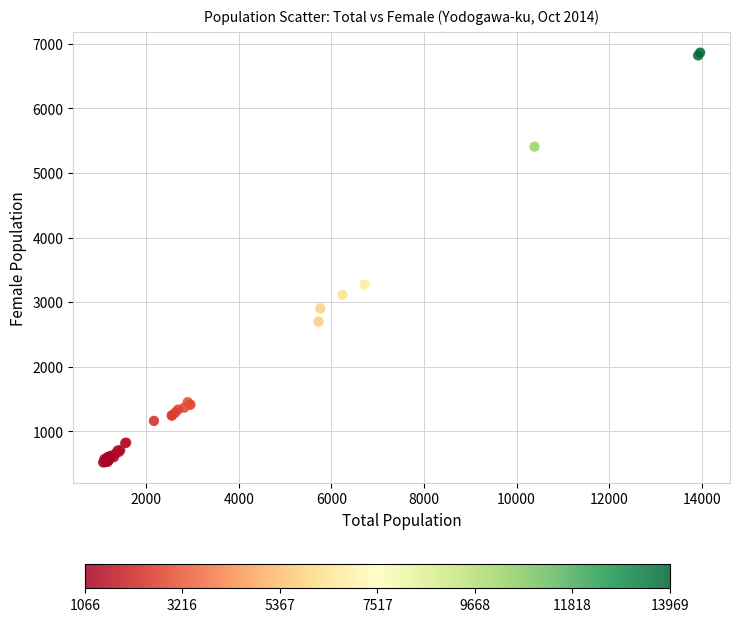

What Y value in the scatter plot is closest to 3691?

3273